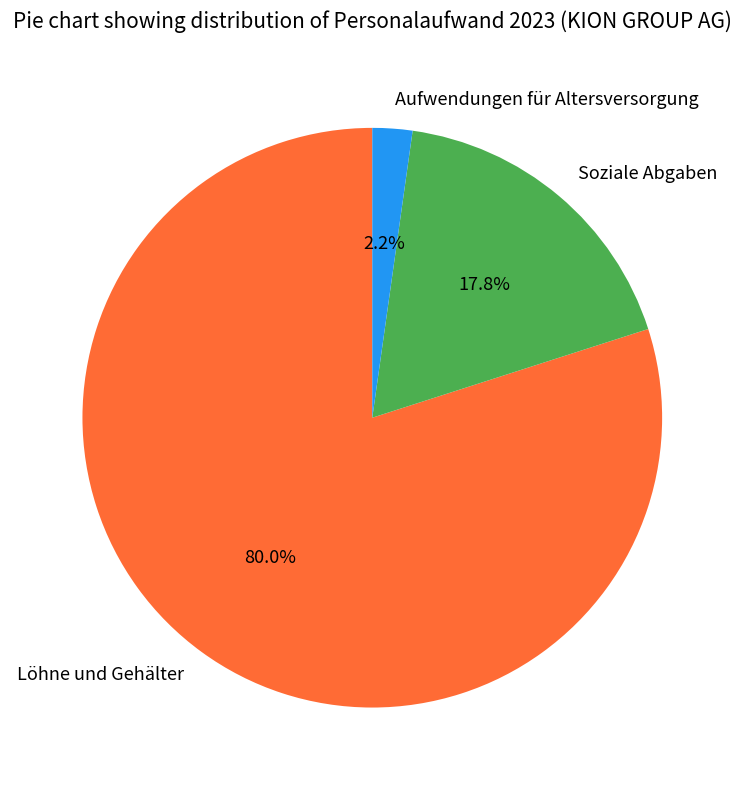

How many slices are in this pie chart?

3